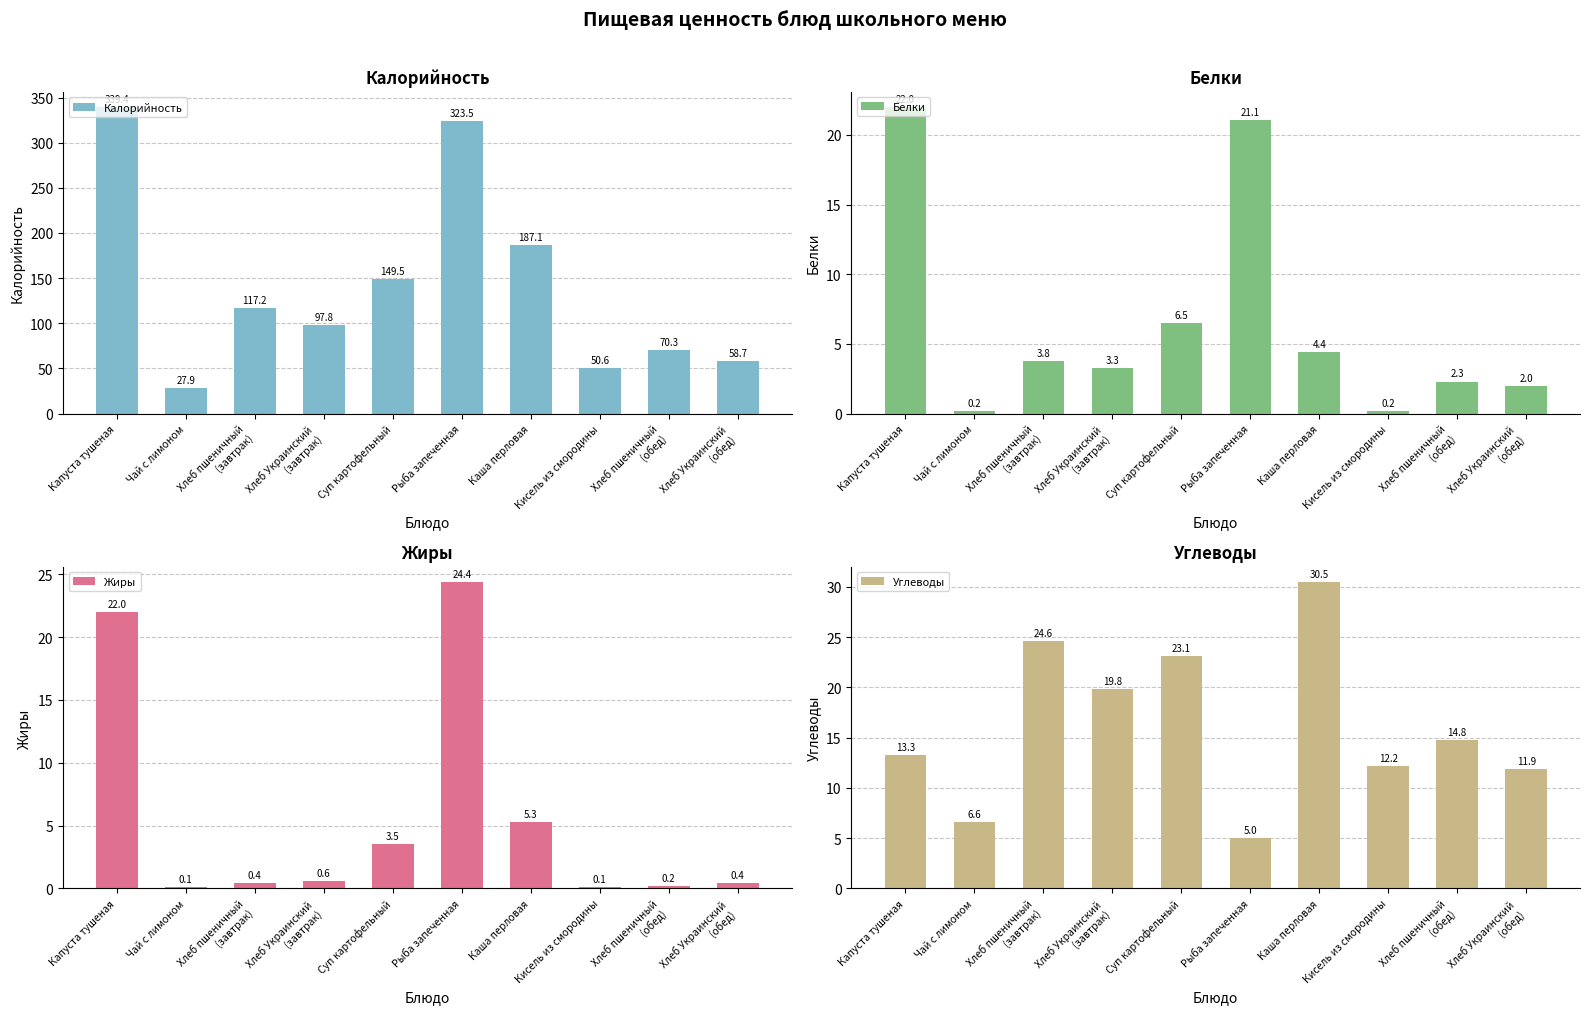

Where does the Калорийность series first go above 117?

Капуста тушеная